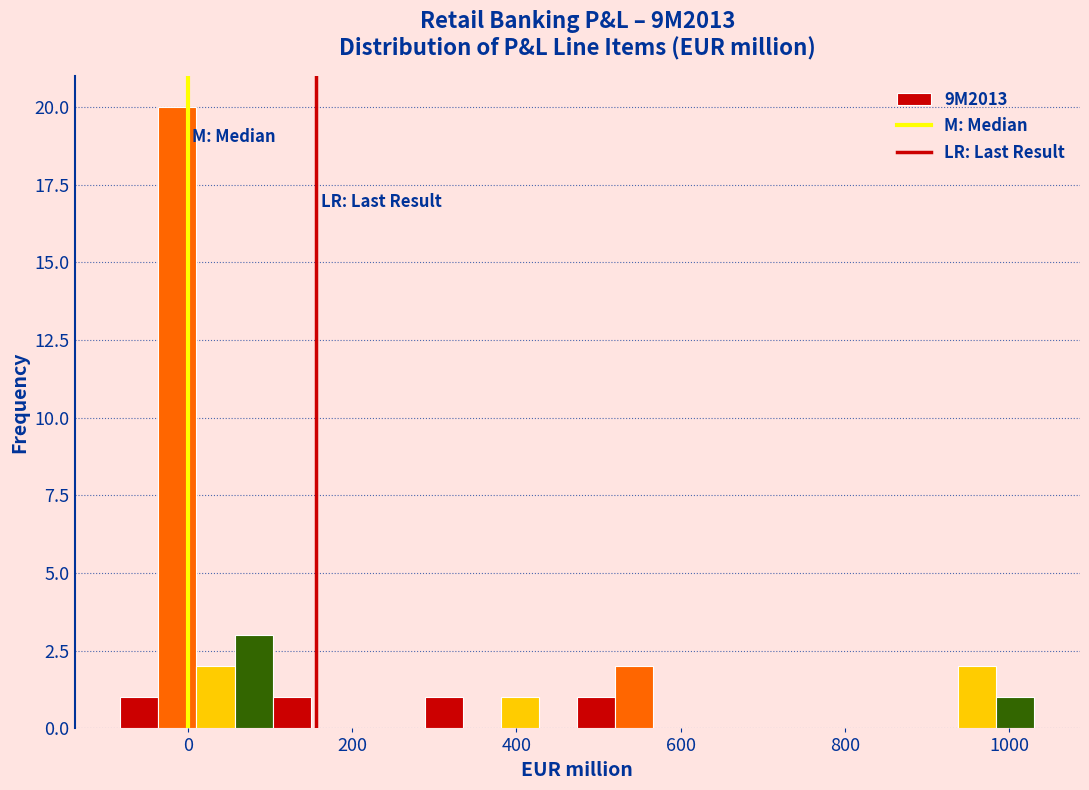

Read against the x-axis, roughly where is the centre of the tallest bar?

-20